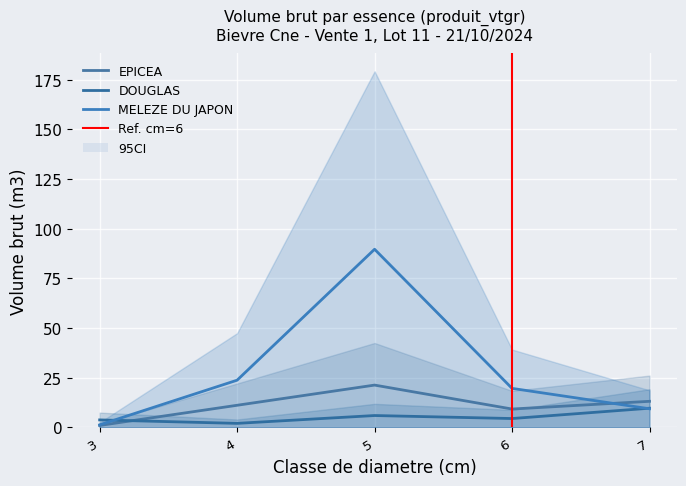

What is the sum of all EPICEA values?

55.3